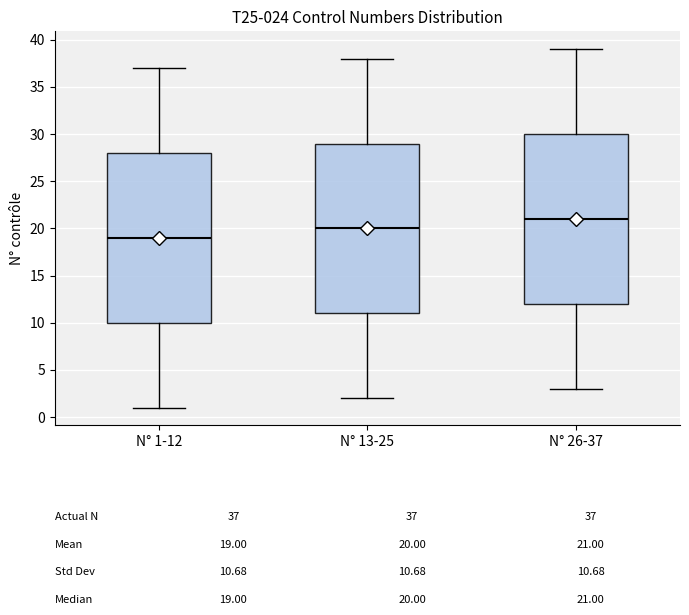

Which box's median line is the lowest?

N° 1-12